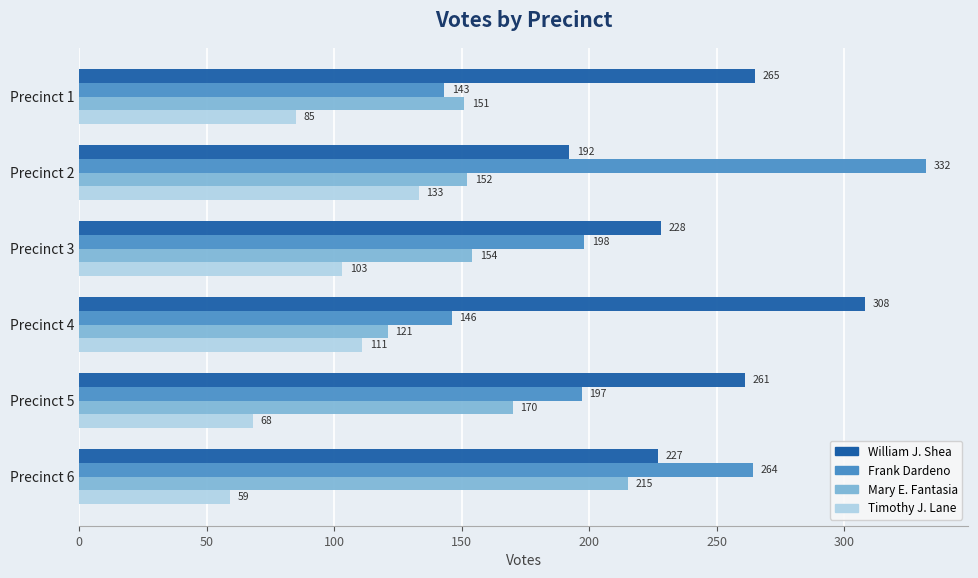

What is the average value of the Timothy J. Lane series?

93